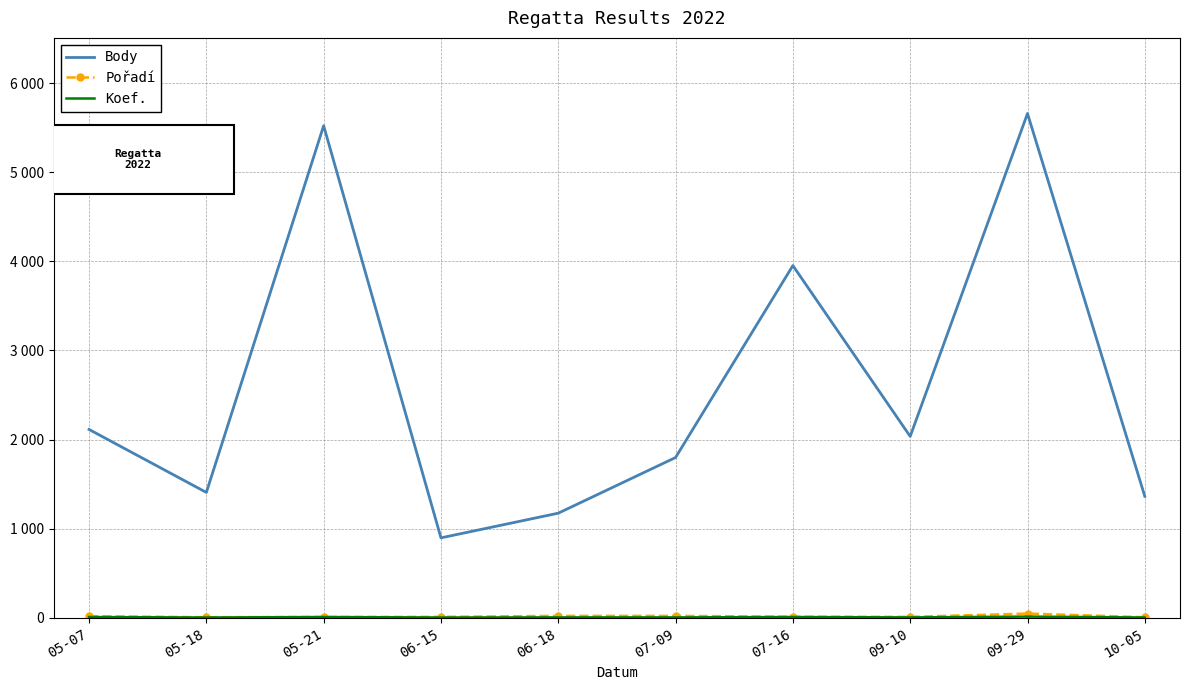

Reading left to right, transcribe all the data shown in this chart.

Body: 2113	1406	5523	896	1173	1798	3953	2035	5660	1362
Pořadí: 17	5	8	9	20	20	11	9	46	5
Koef.: 7	2	7	2	3	3	7	3	12	2